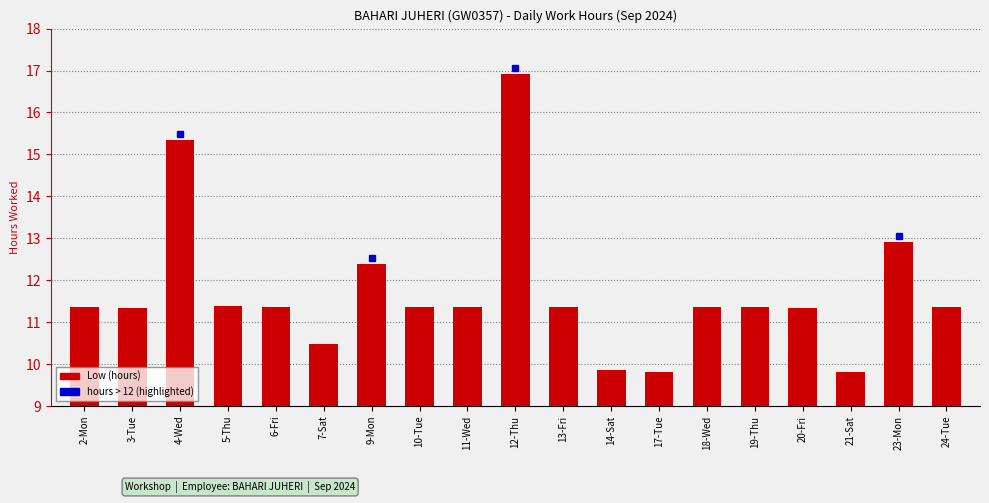

Does the chart contain stacked bars?

No